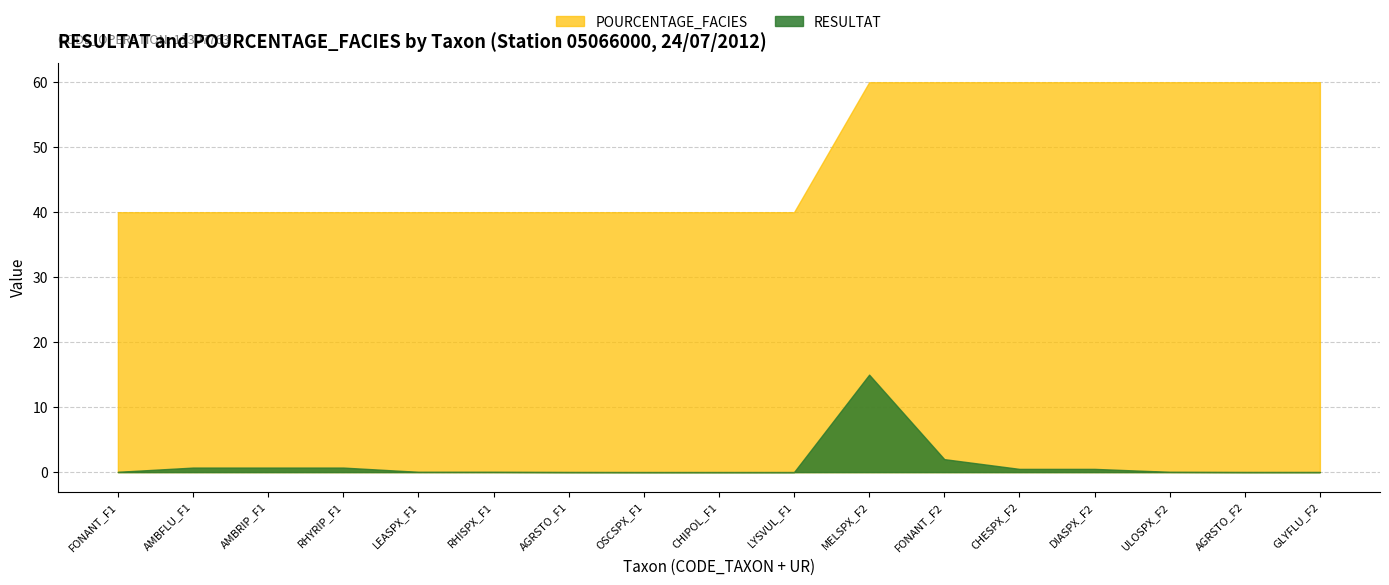

True or false: RESULTAT and POURCENTAGE_FACIES cross at least once.

False